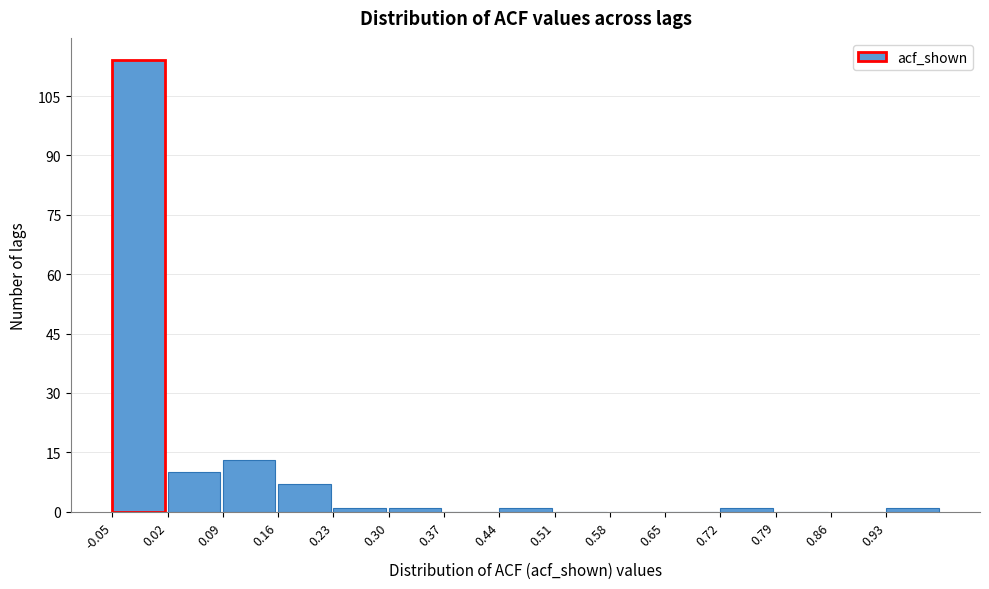

Which range on the x-axis has the tallest bar?

-0.05 to 0.02